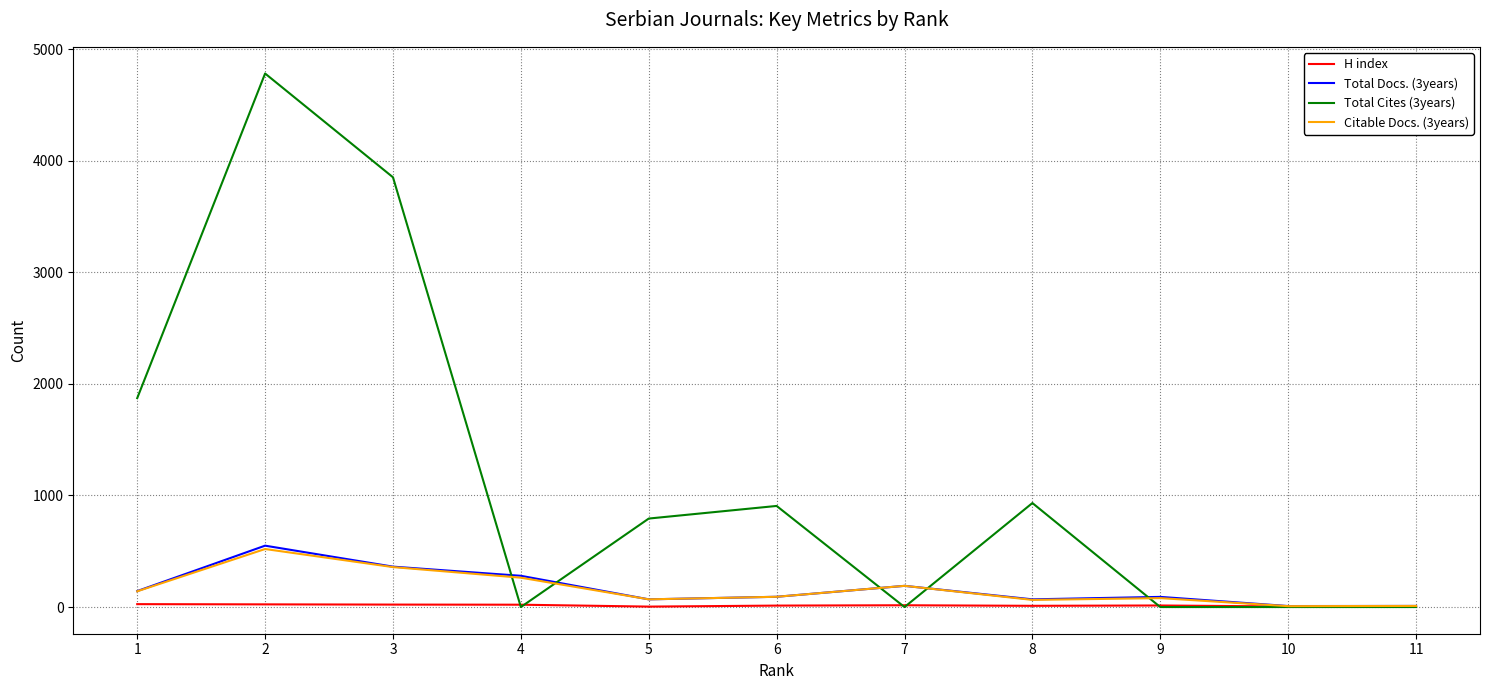

True or false: Total Docs. (3years) has more than 1 interior local peaks.

True